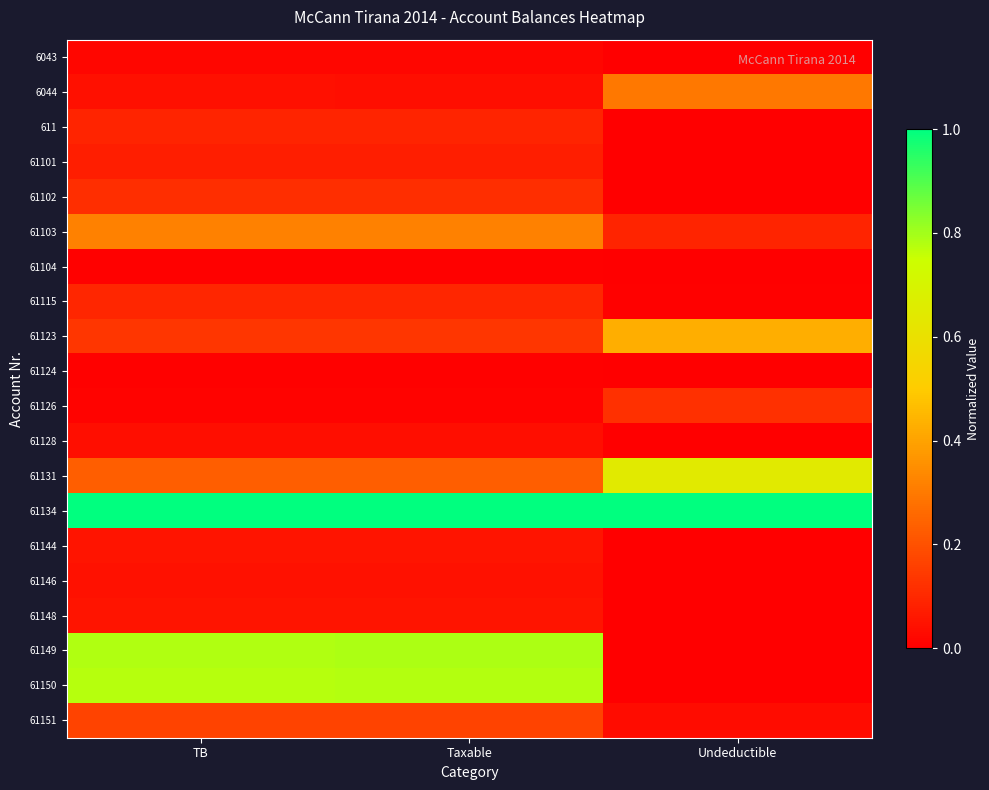

At which category is the sum across all series the highest?

Taxable